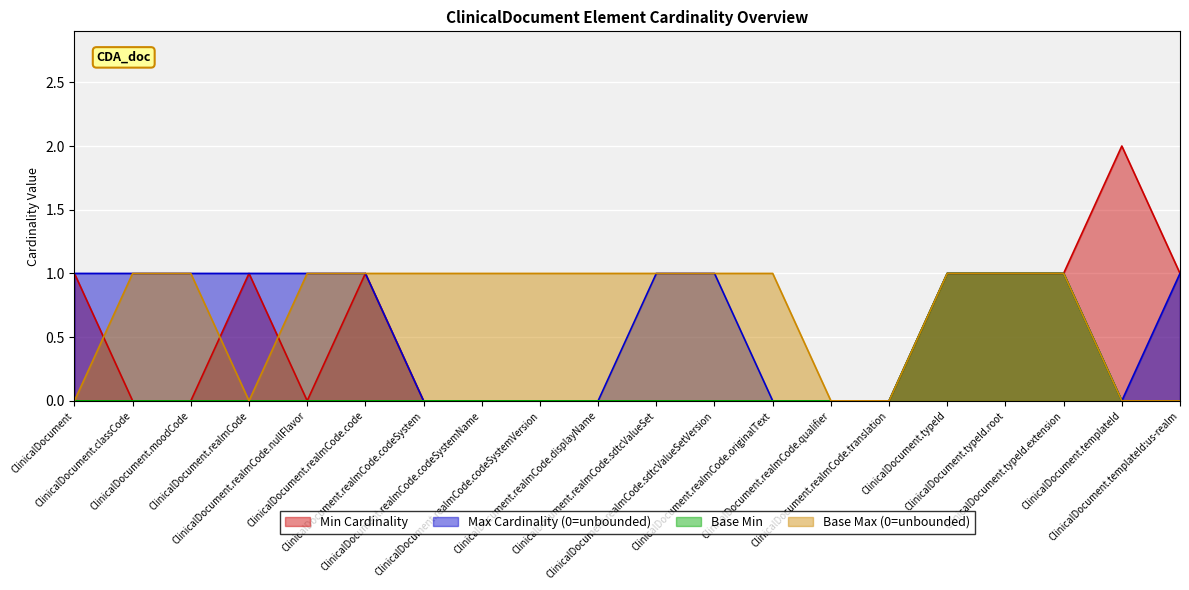

How many interior local valleys does the Min Cardinality series have?

1